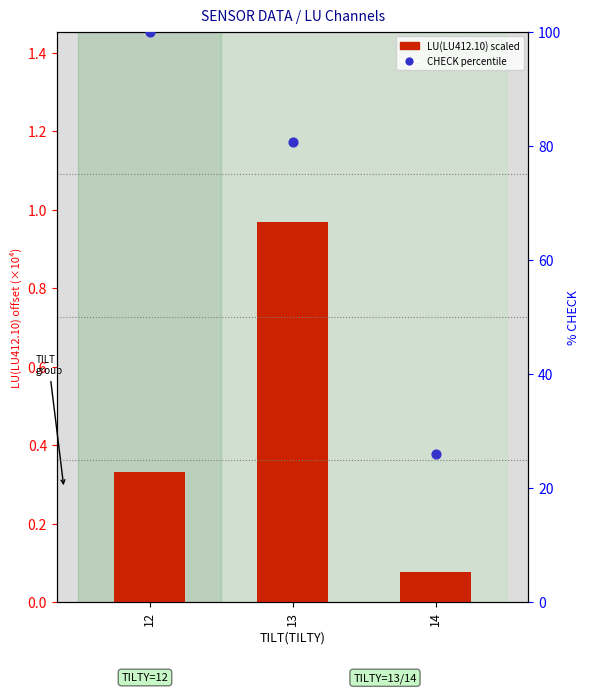

At which category is the sum across all series the highest?

12